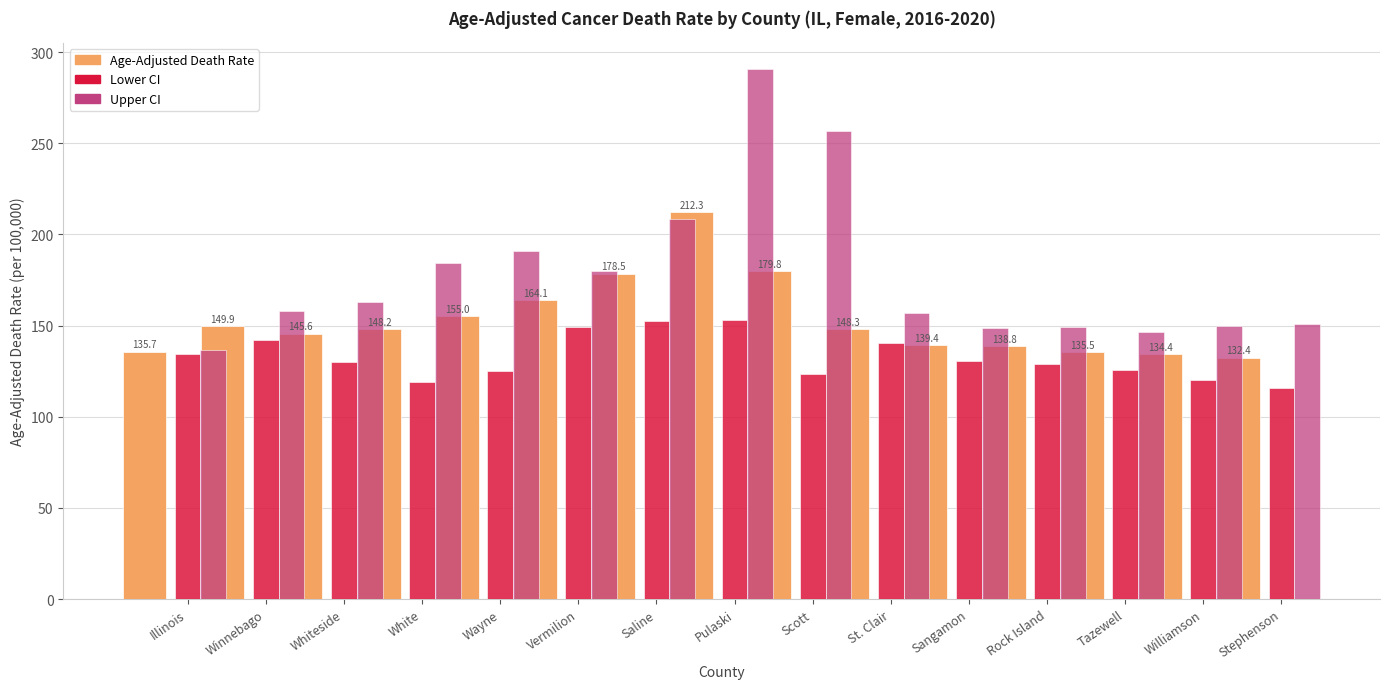

What is the spread (max minus min) of values at Vermilion?

30.6